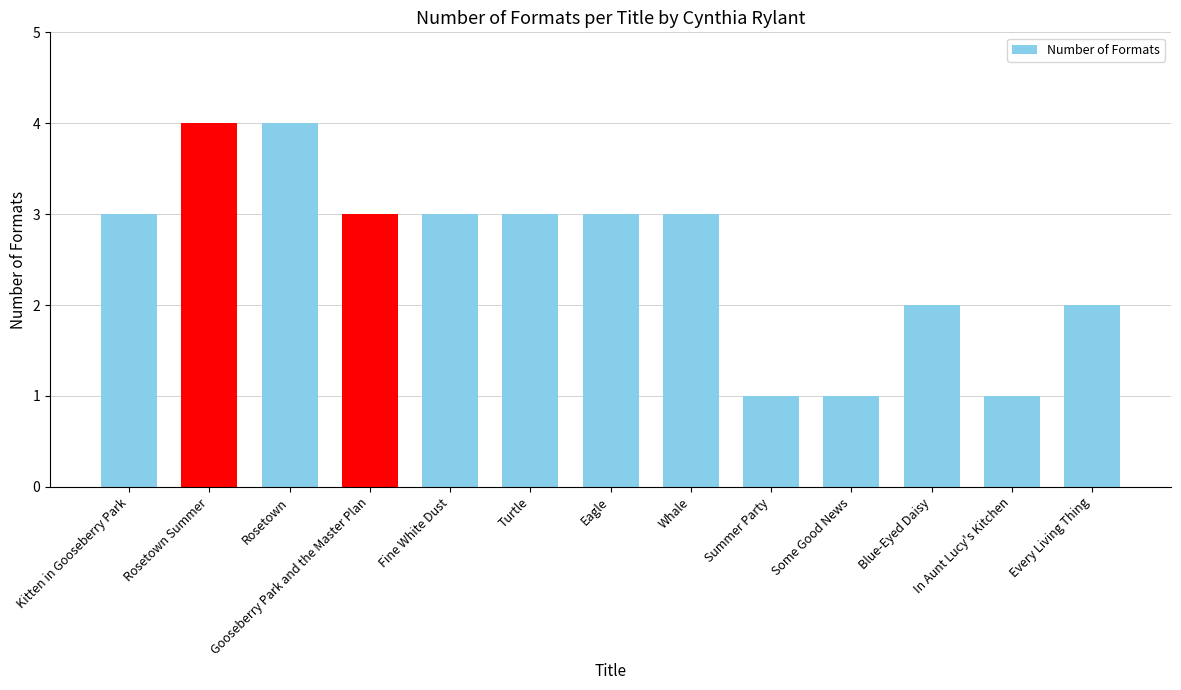

How many bars are there in total?

13